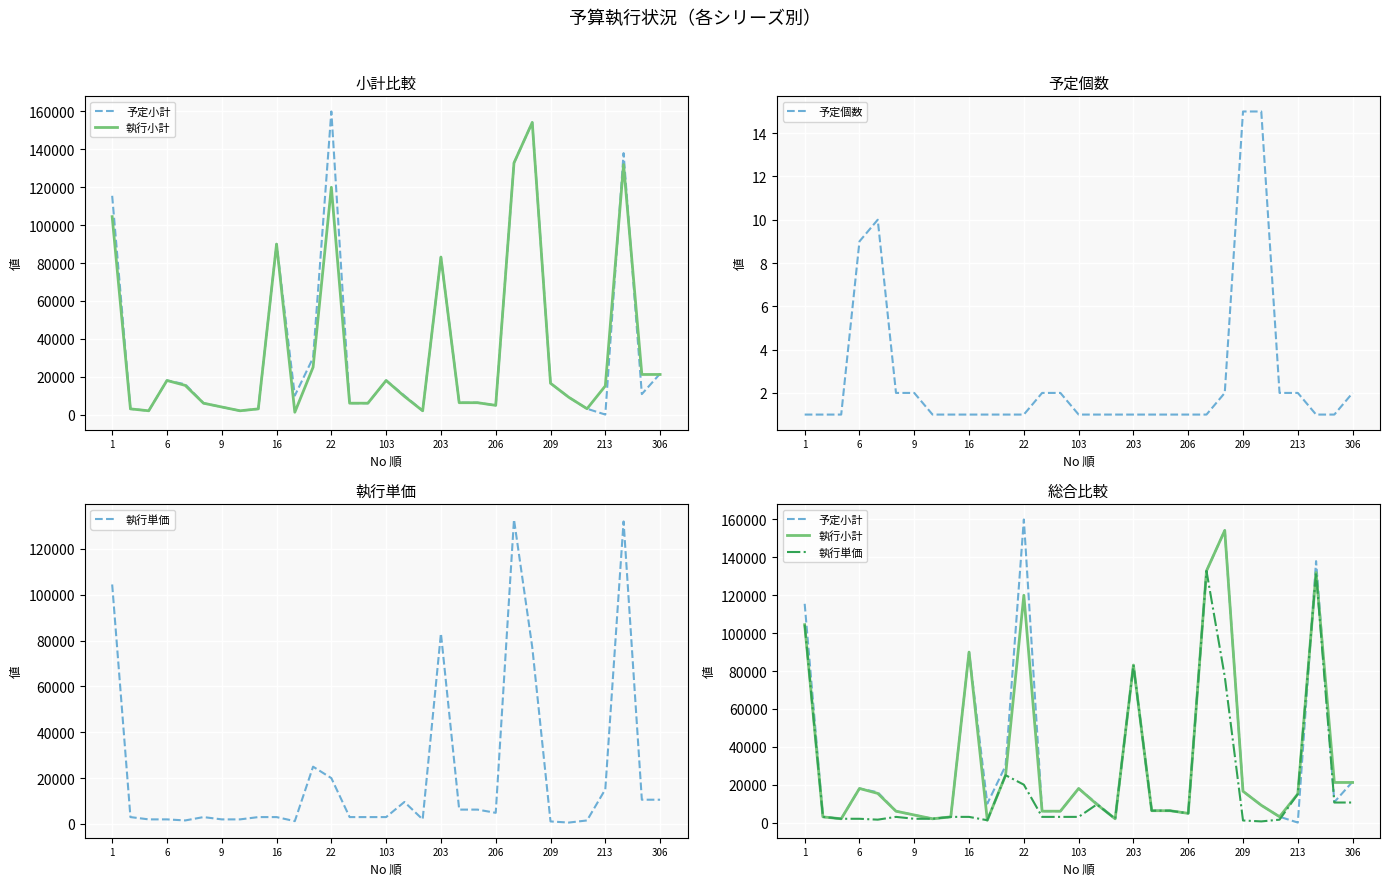

Rank the series by their maximum value, from highest to lowest.

予定小計, 執行小計, 執行単価, 予定個数